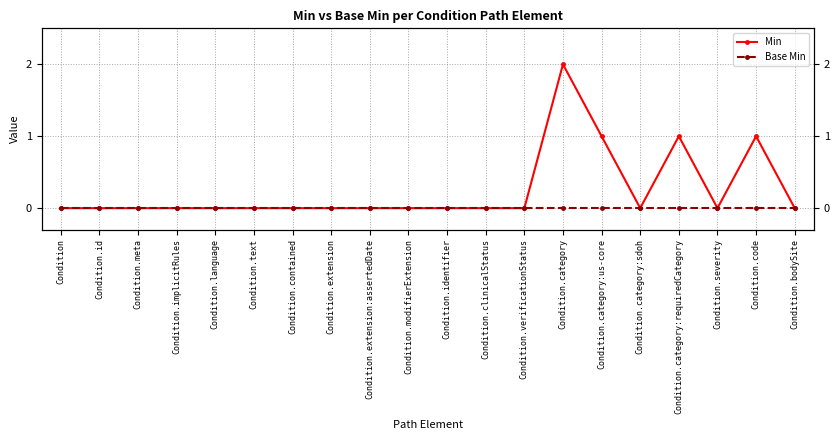

Reading left to right, transcribe all the data shown in this chart.

Min: 0	0	0	0	0	0	0	0	0	0	0	0	0	2	1	0	1	0	1	0
Base Min: 0	0	0	0	0	0	0	0	0	0	0	0	0	0	0	0	0	0	0	0